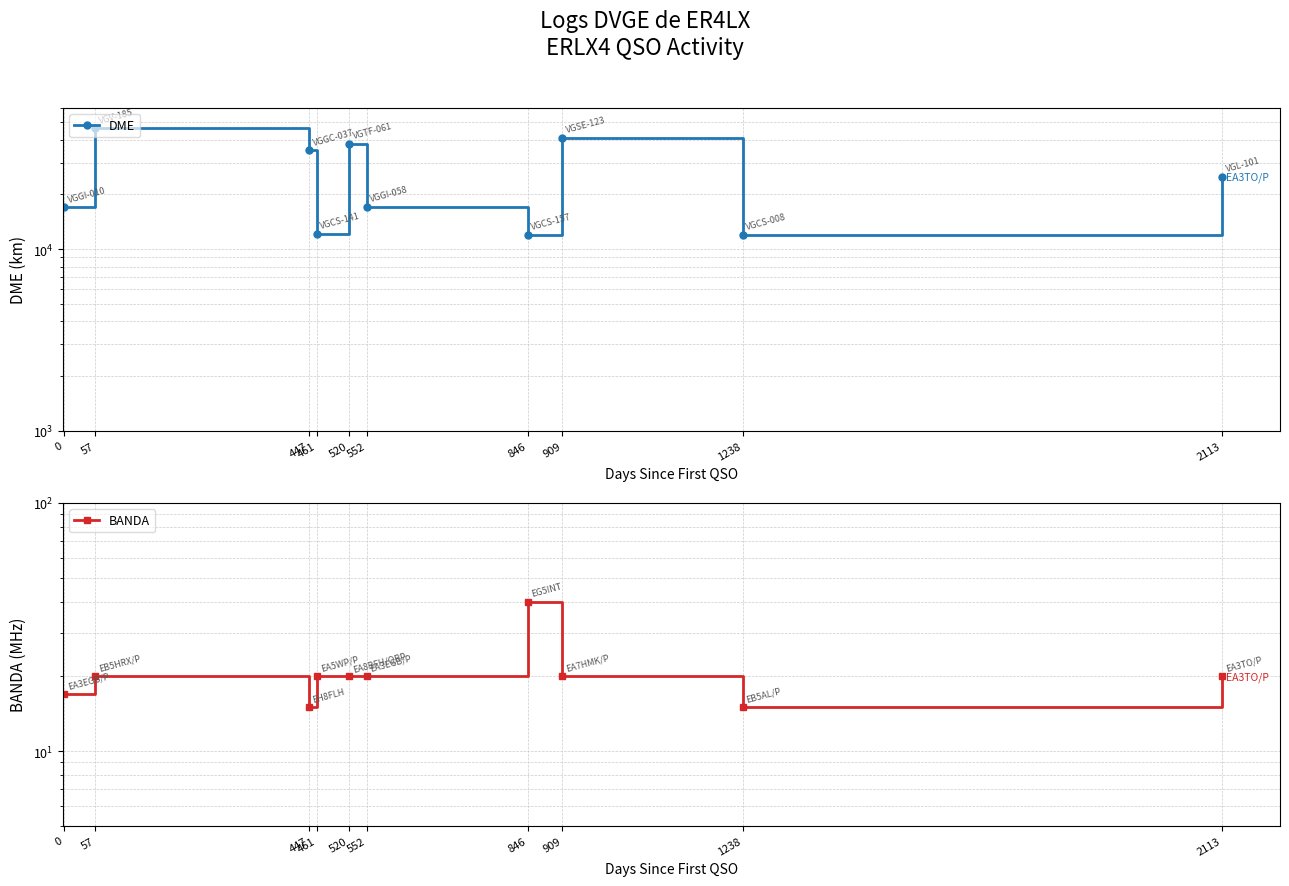

How many values in the BANDA series are below 20?

3